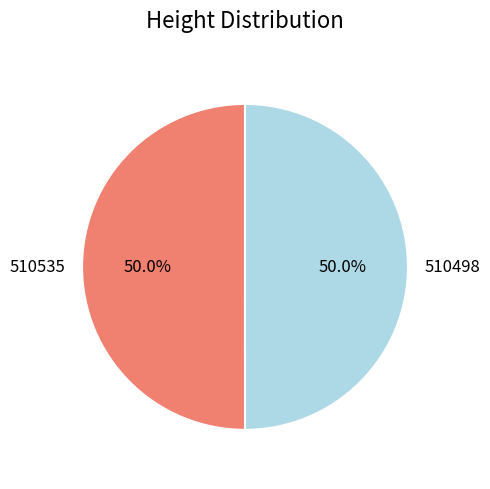

What portion of the pie excludes 510498?

50.0%